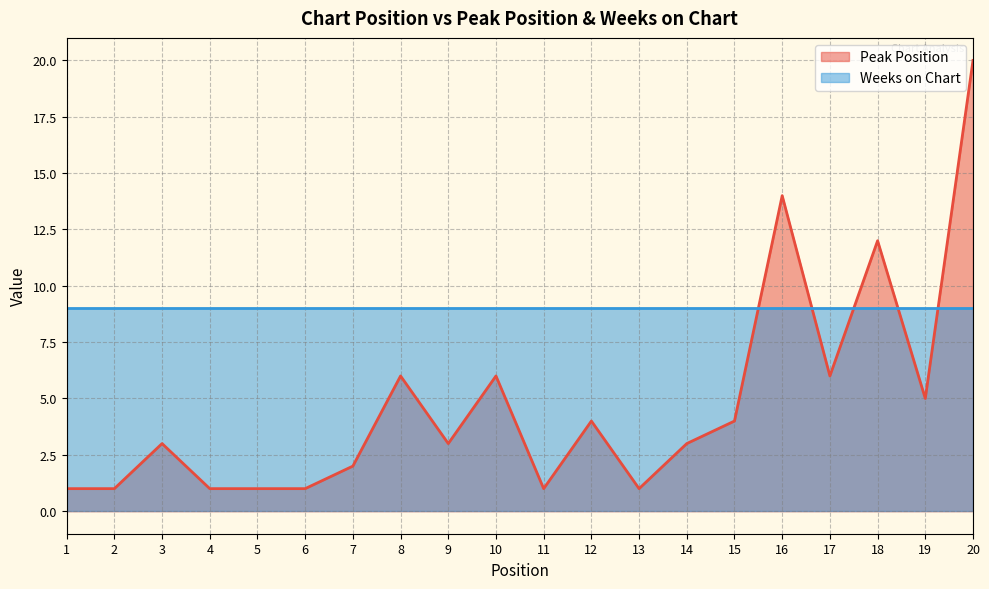

Rank the categories by value from highest to lowest.

20, 16, 18, 8, 10, 17, 19, 12, 15, 3, 9, 14, 7, 1, 2, 4, 5, 6, 11, 13